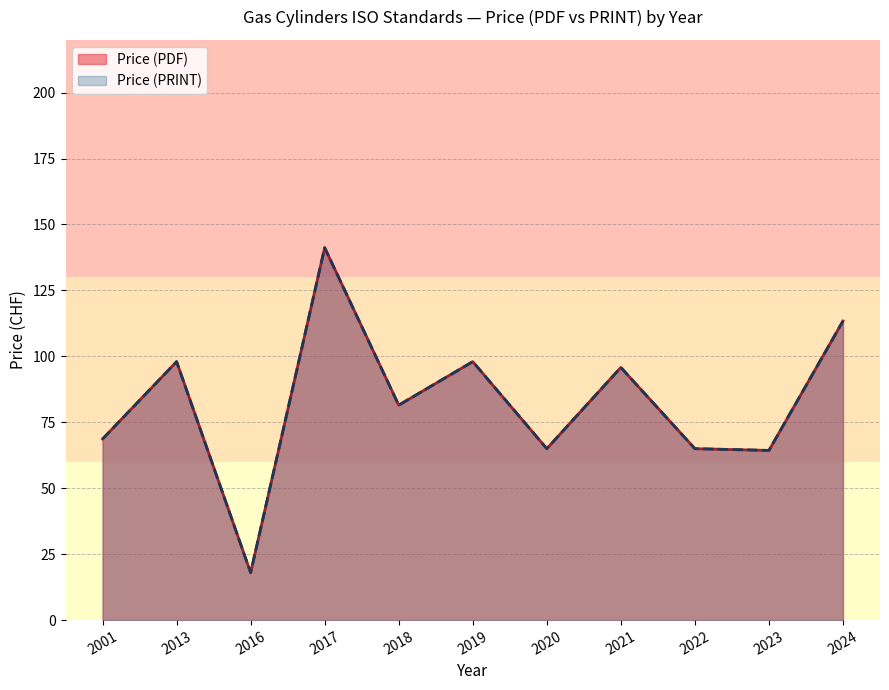

At 25, list the series in order from largest to smallest.

Price (PDF), Price (PRINT)